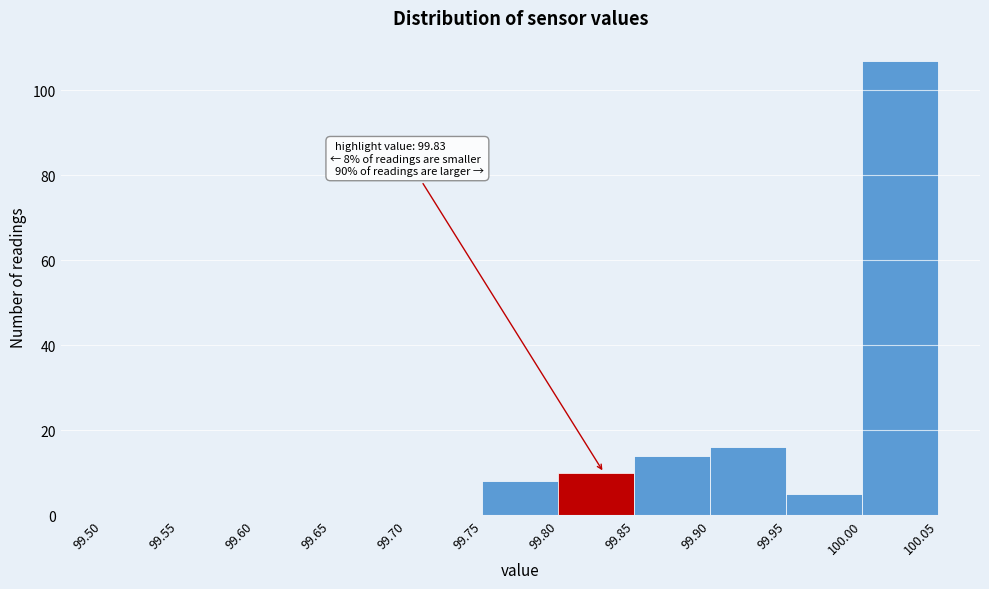

Over which range of the x-axis is the bar tallest?

100.00 to 100.05